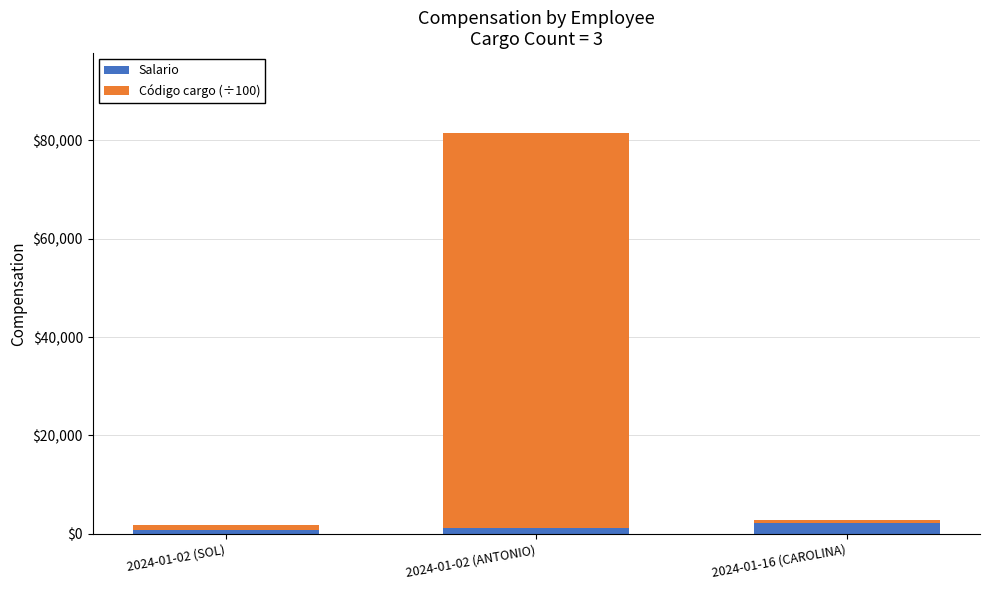

What is the average value of the Salario series?

1441.7